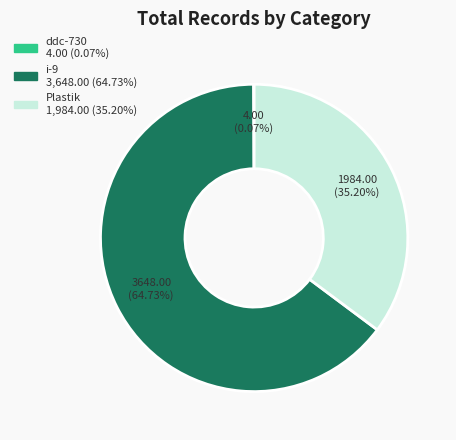

What is the largest slice in the pie chart?

i-9